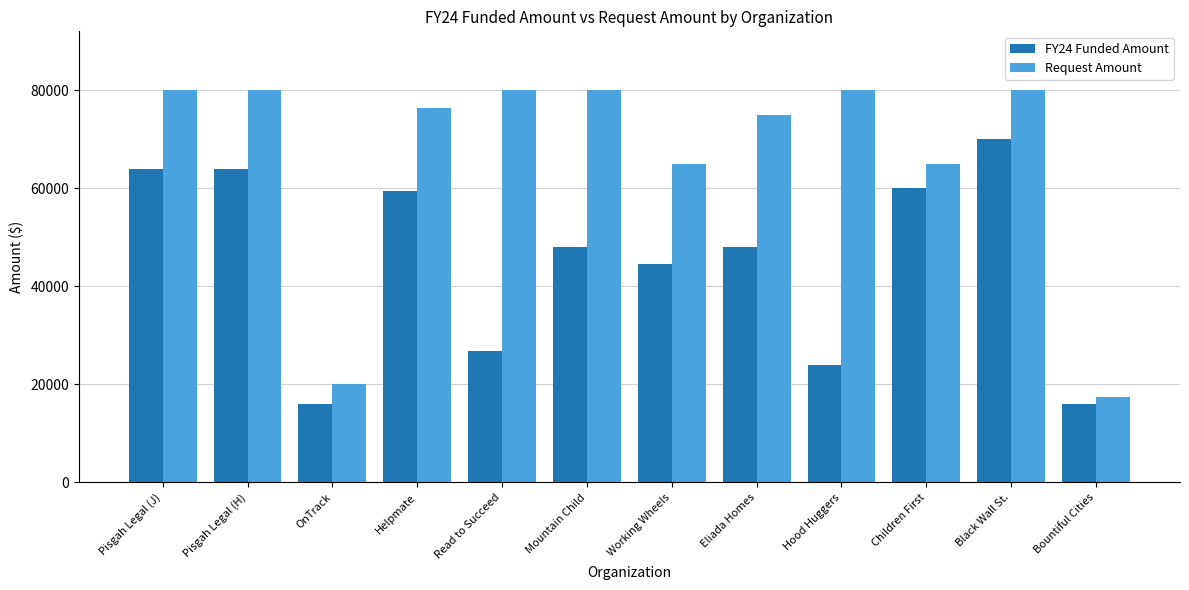

What is the difference between the second highest and minimum values in the FY24 Funded Amount series?

48000